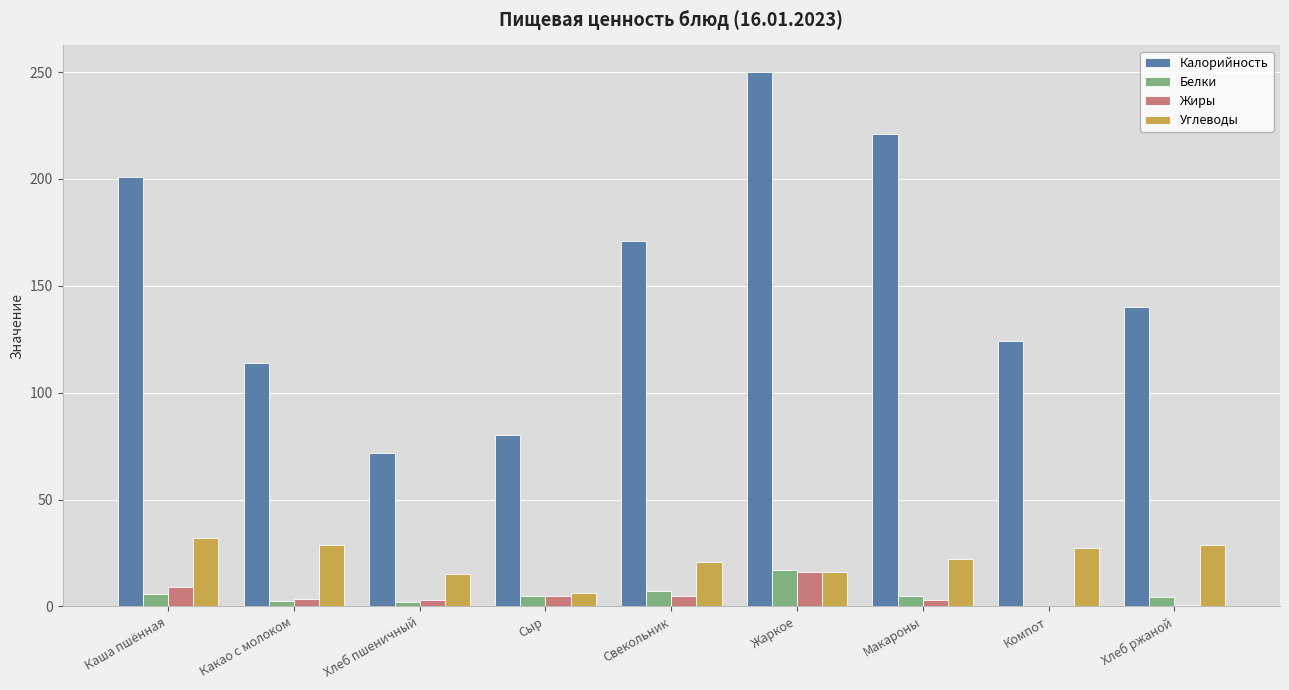

At which category is the sum across all series the highest?

Жаркое